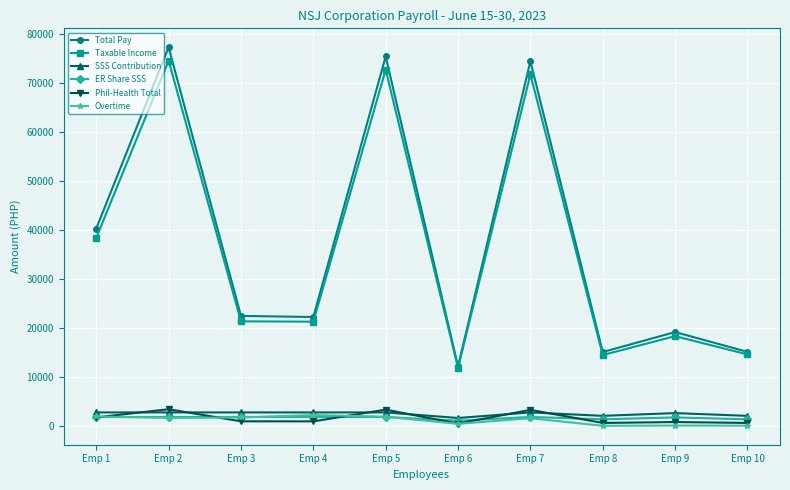

What is the difference between the maximum and minimum values in the SSS Contribution series?

1140.0